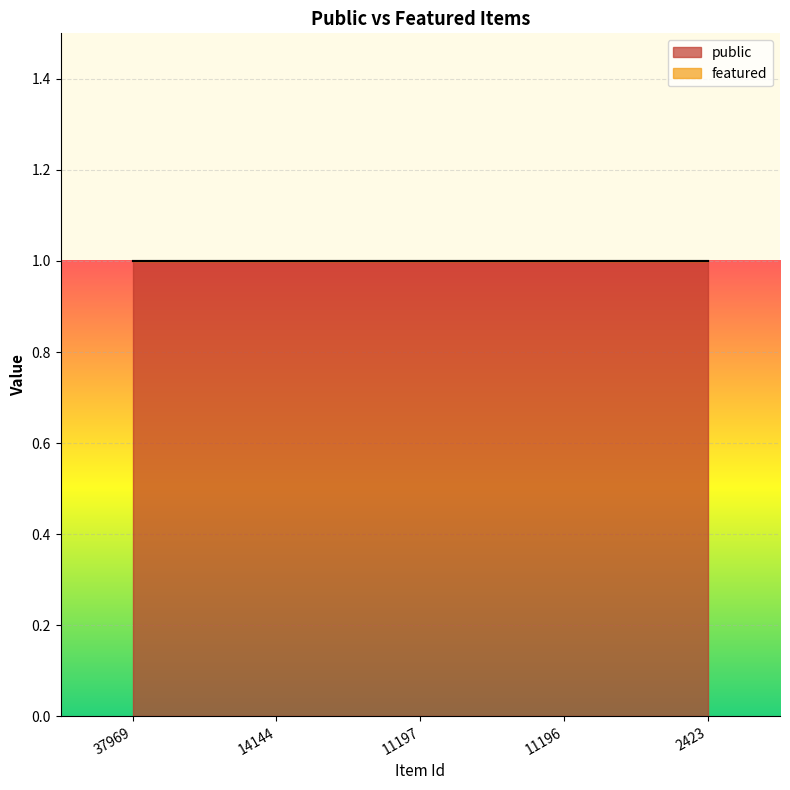

How many lines are shown in the chart?

2